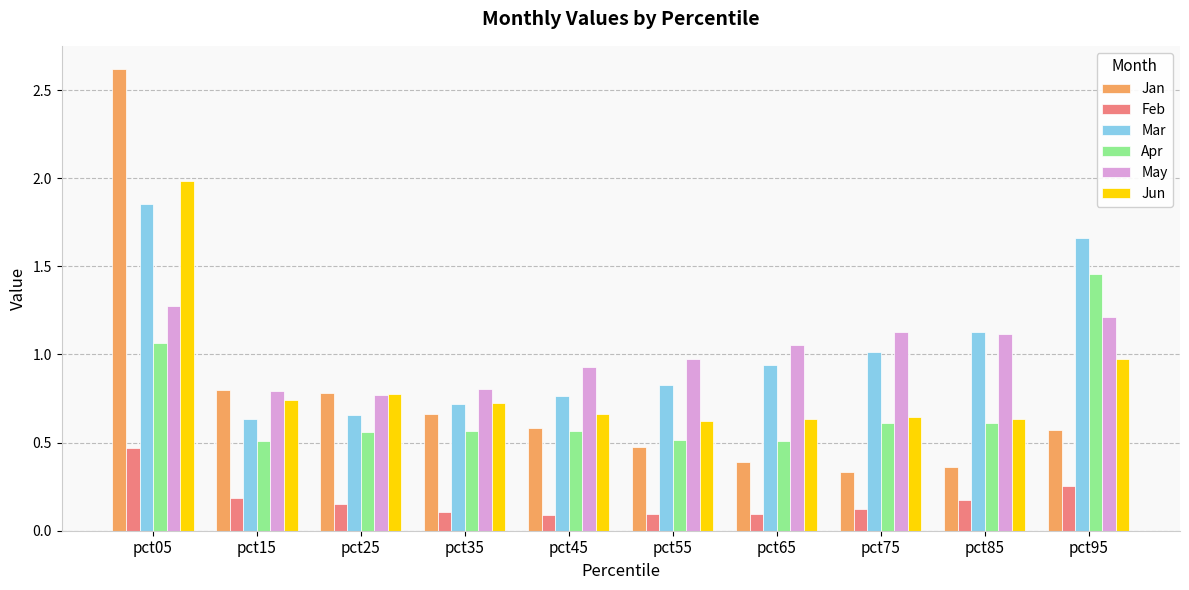

What is the difference between the Feb values at pct95 and pct35?

0.1